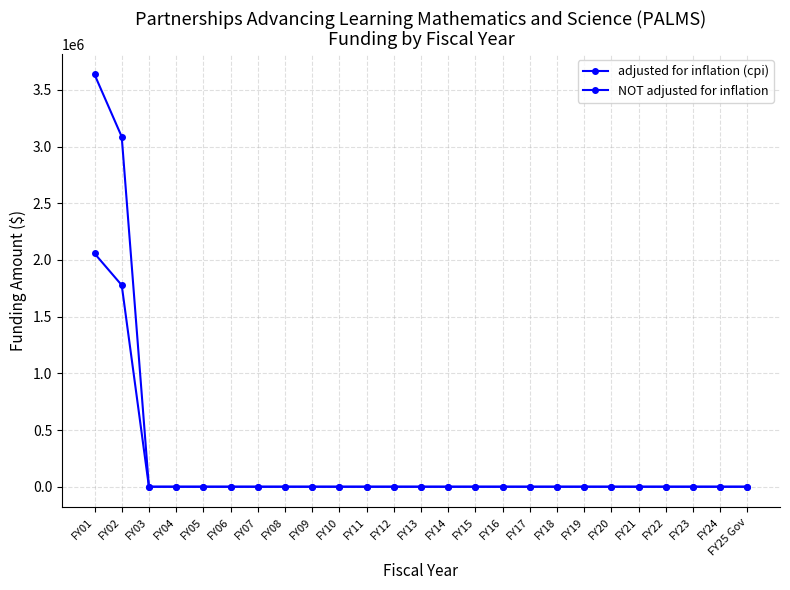

How many lines are shown in the chart?

2